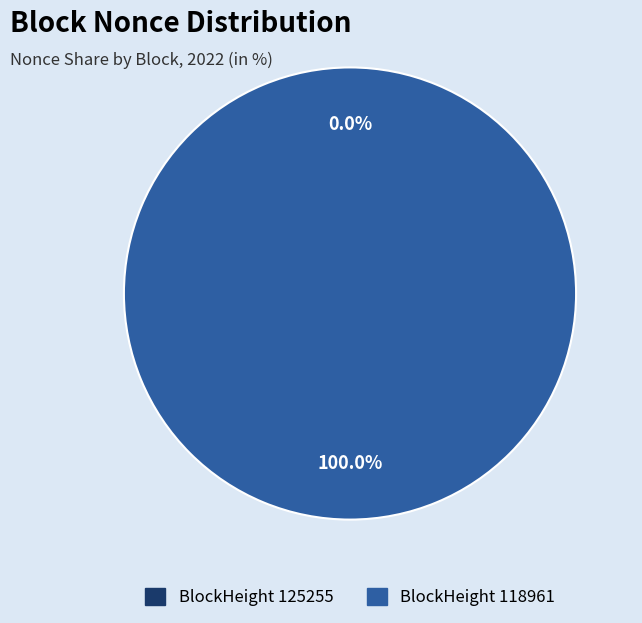

What is the smallest slice in the pie chart?

125255